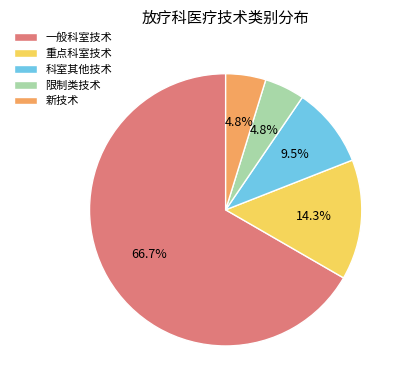

What is the largest slice in the pie chart?

一般科室技术